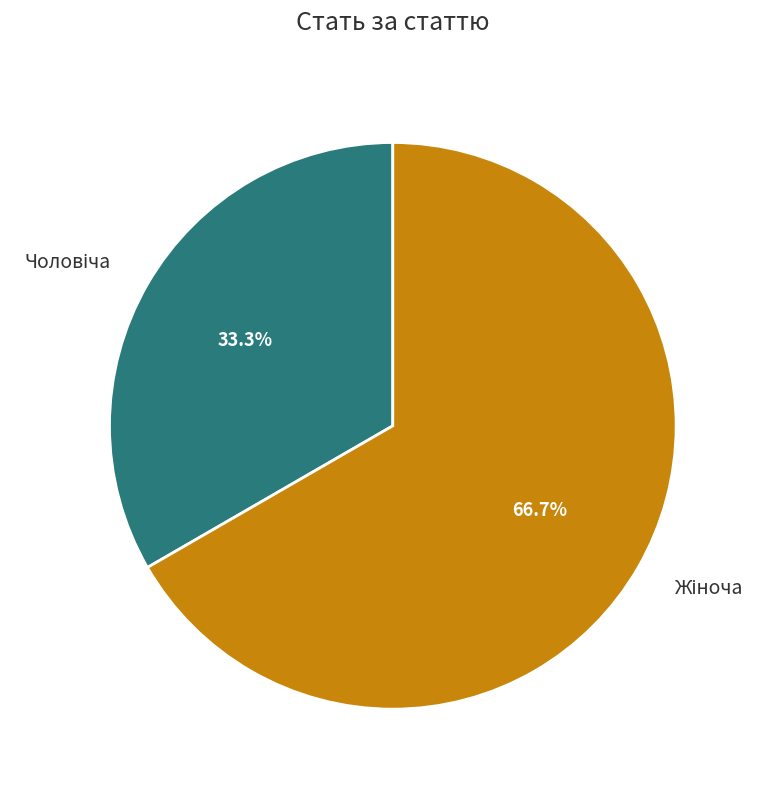

How many segments does this pie chart have?

2